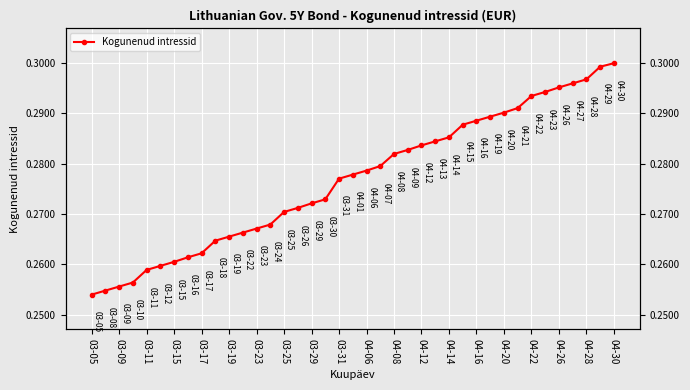

How many series are shown in this chart?

1